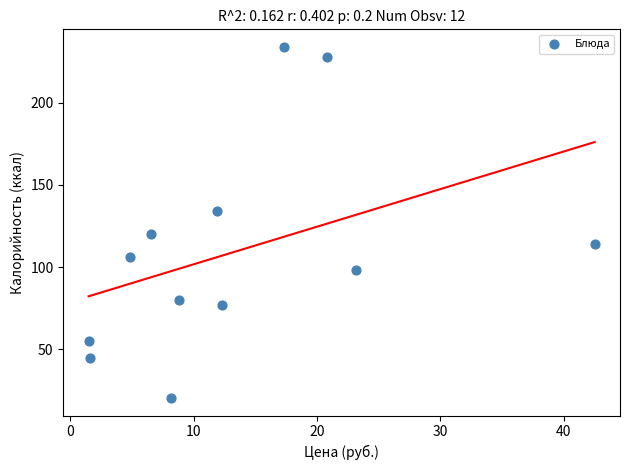

What is the average X value?

13.3